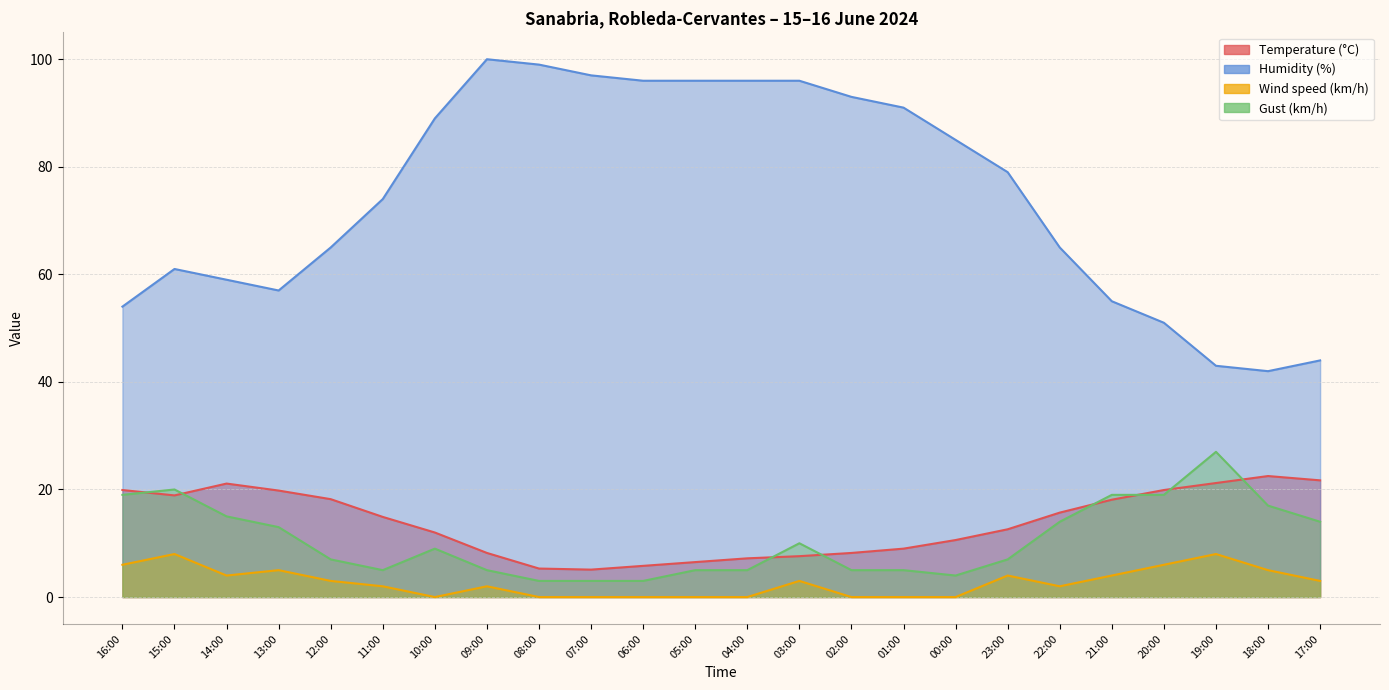

What is the label of the 3rd point from the left?

14:00